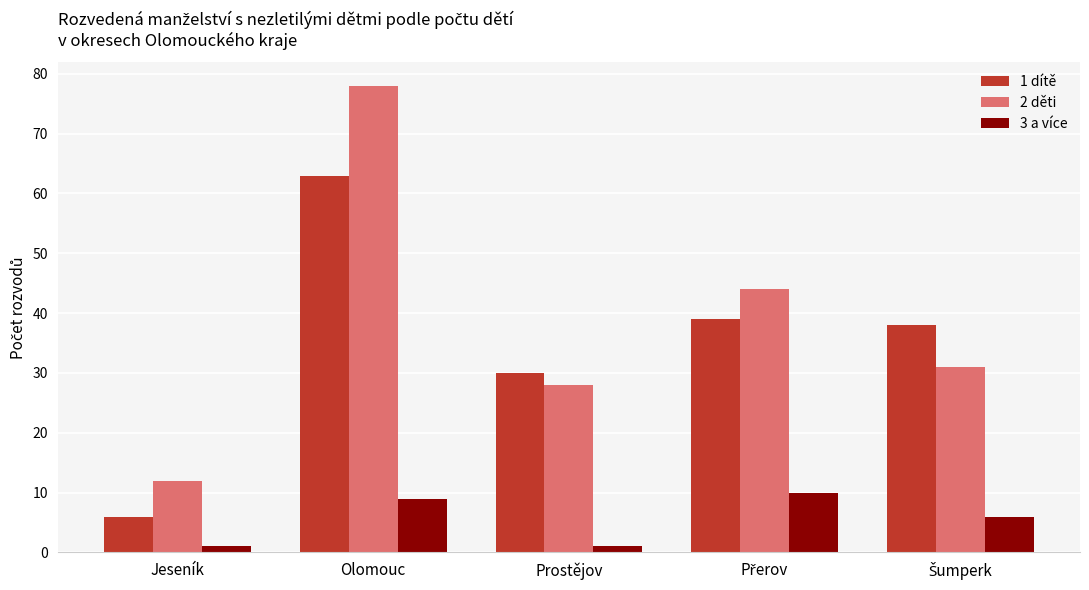

What is the total value across all series at Olomouc?

150